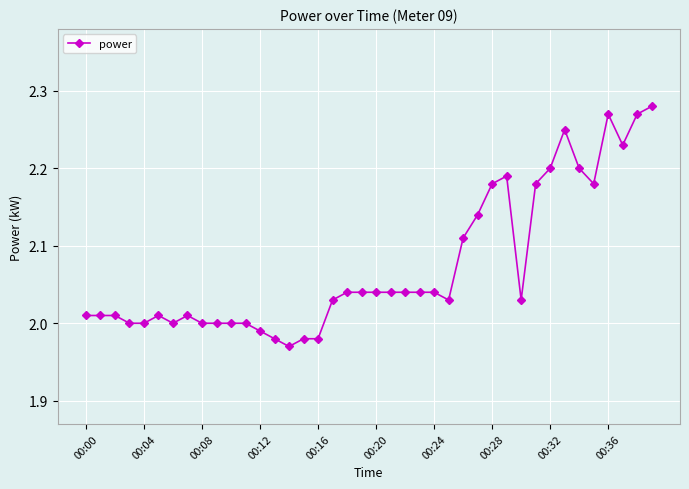

True or false: the data has more than 0 interior local peaks.

True